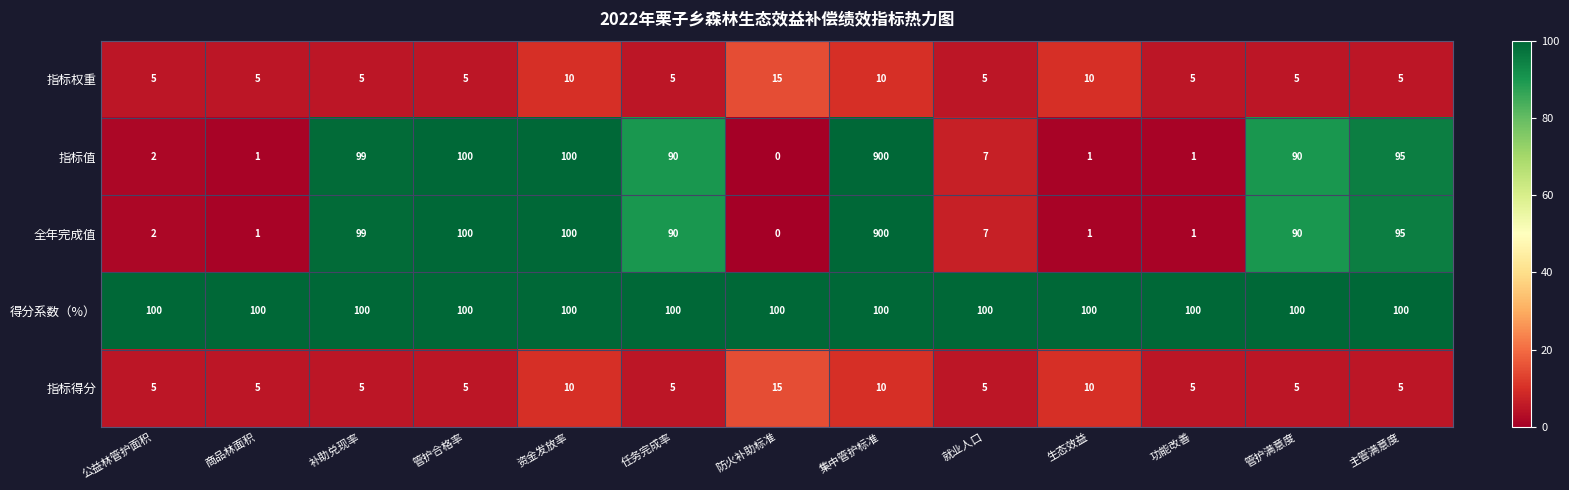

What is the spread (max minus min) of values at 资金发放率?

90